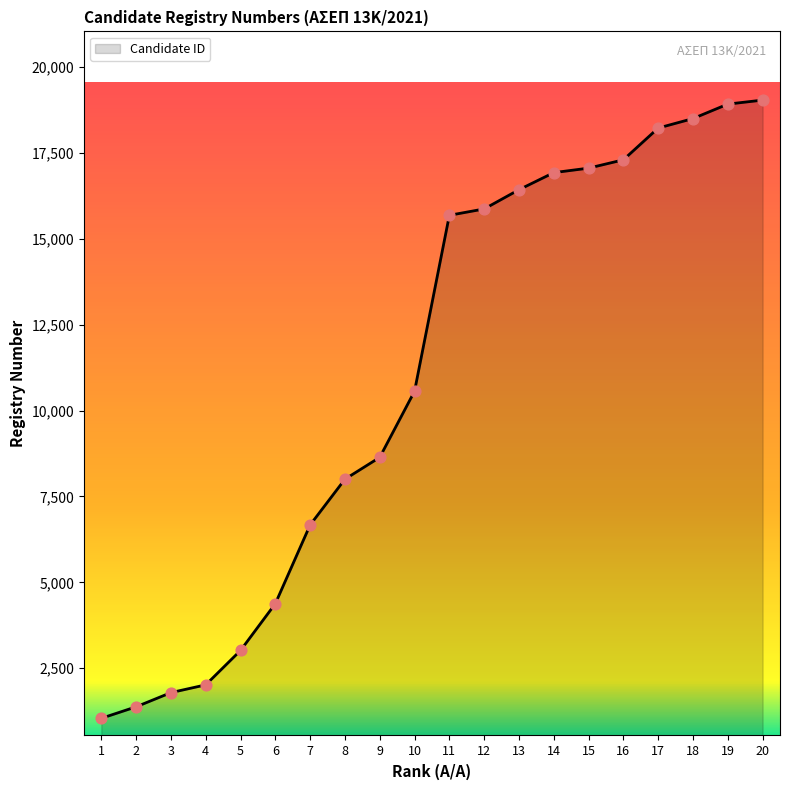

Which has a higher value, 6 or 16?

16